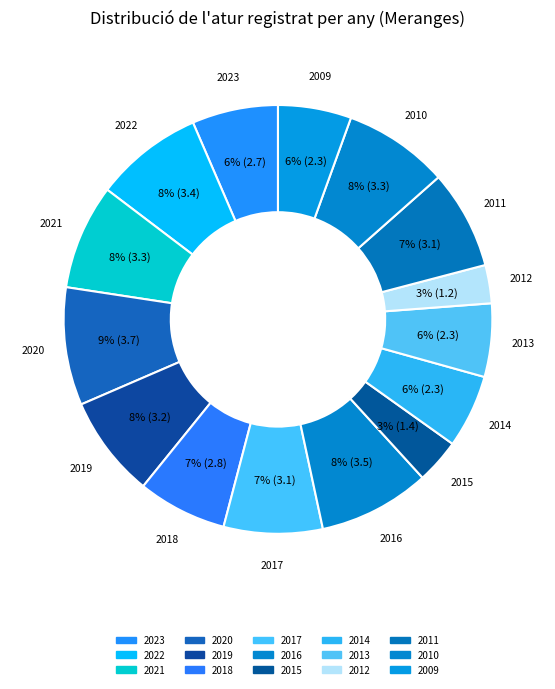

Between 2009 and 2017, which is larger?

2017